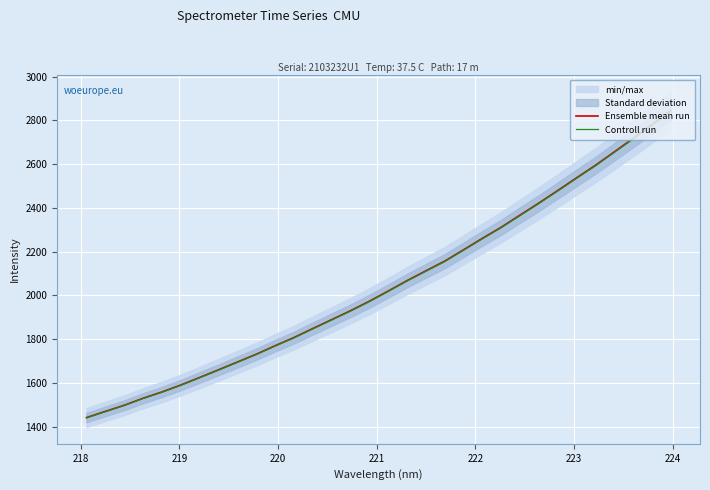

What is the value of the Controll run point at the 16th from the left?

1971.3